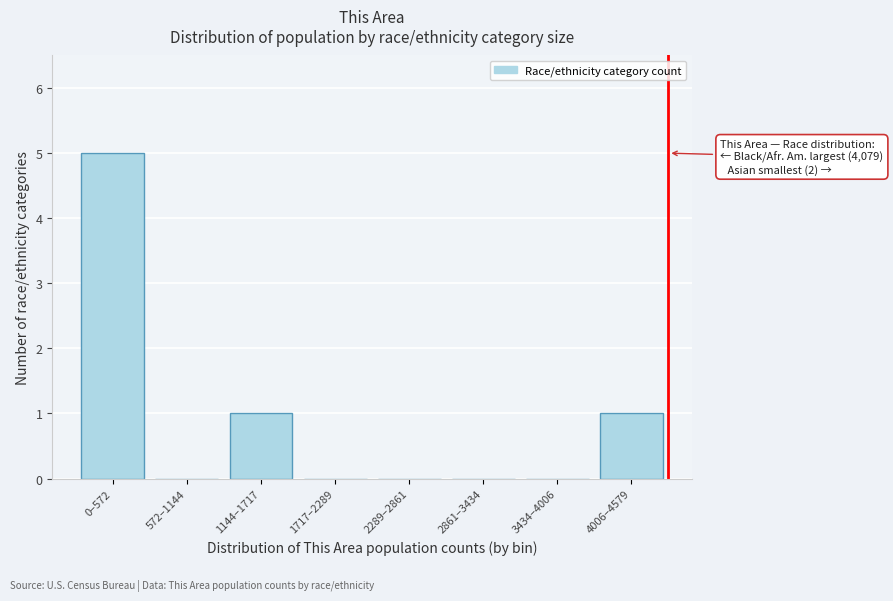

Reading right to left, extract all data points from this chart.

4006–4579=1	3434–4006=0	2861–3434=0	2289–2861=0	1717–2289=0	1144–1717=1	572–1144=0	0–572=5